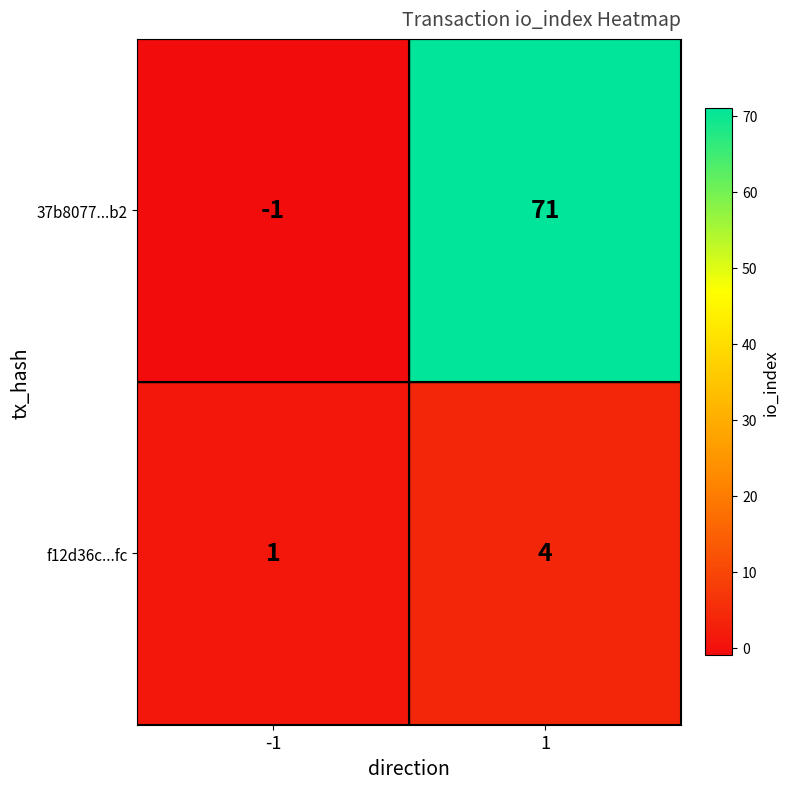

Reading right to left, transcribe all the data shown in this chart.

37b8077...b2: 71	-1
f12d36c...fc: 4	1